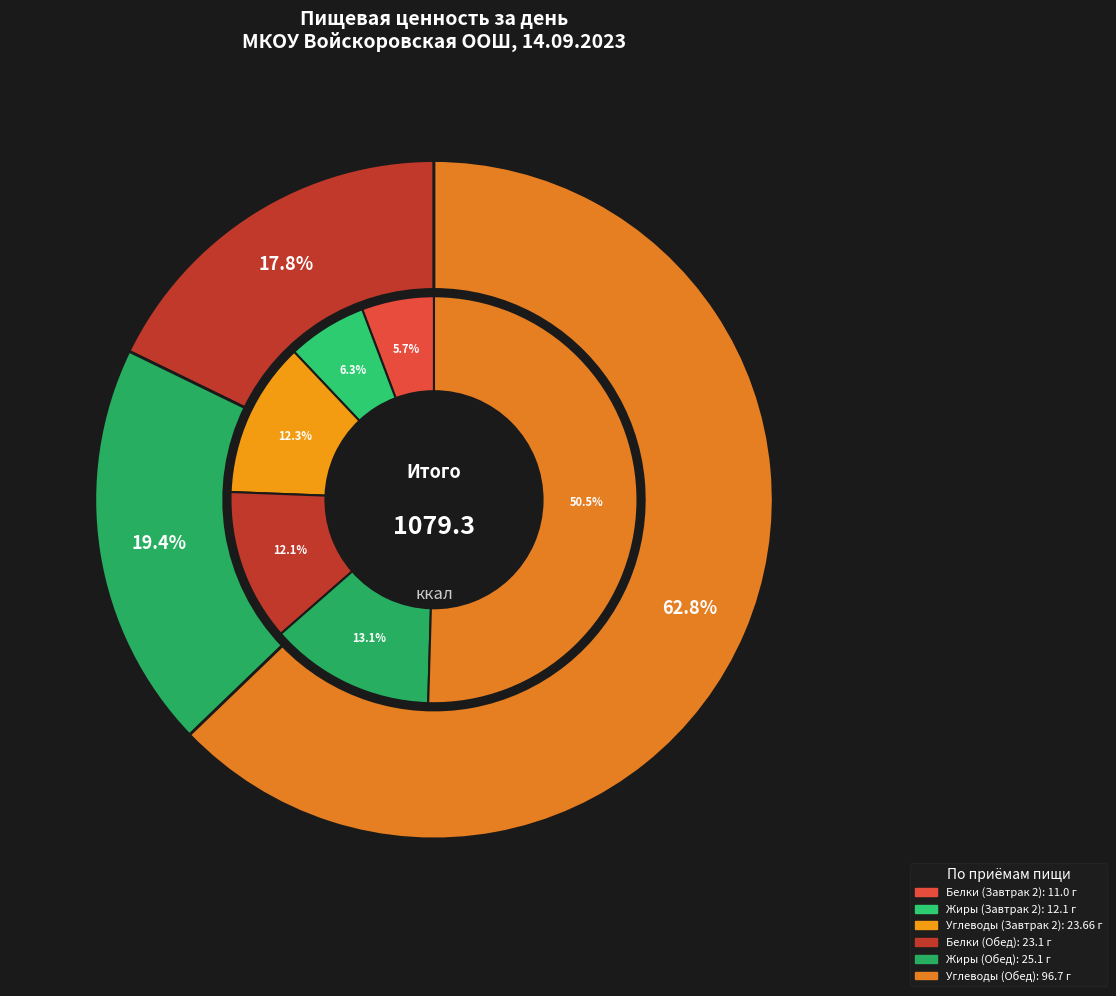

What is the largest slice in the pie chart?

Углеводы (г)